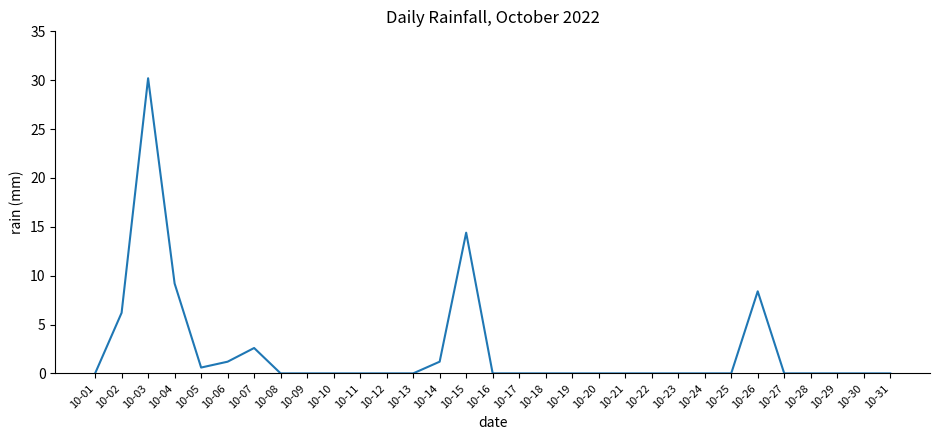

What is the difference between the maximum and minimum values?

30.2